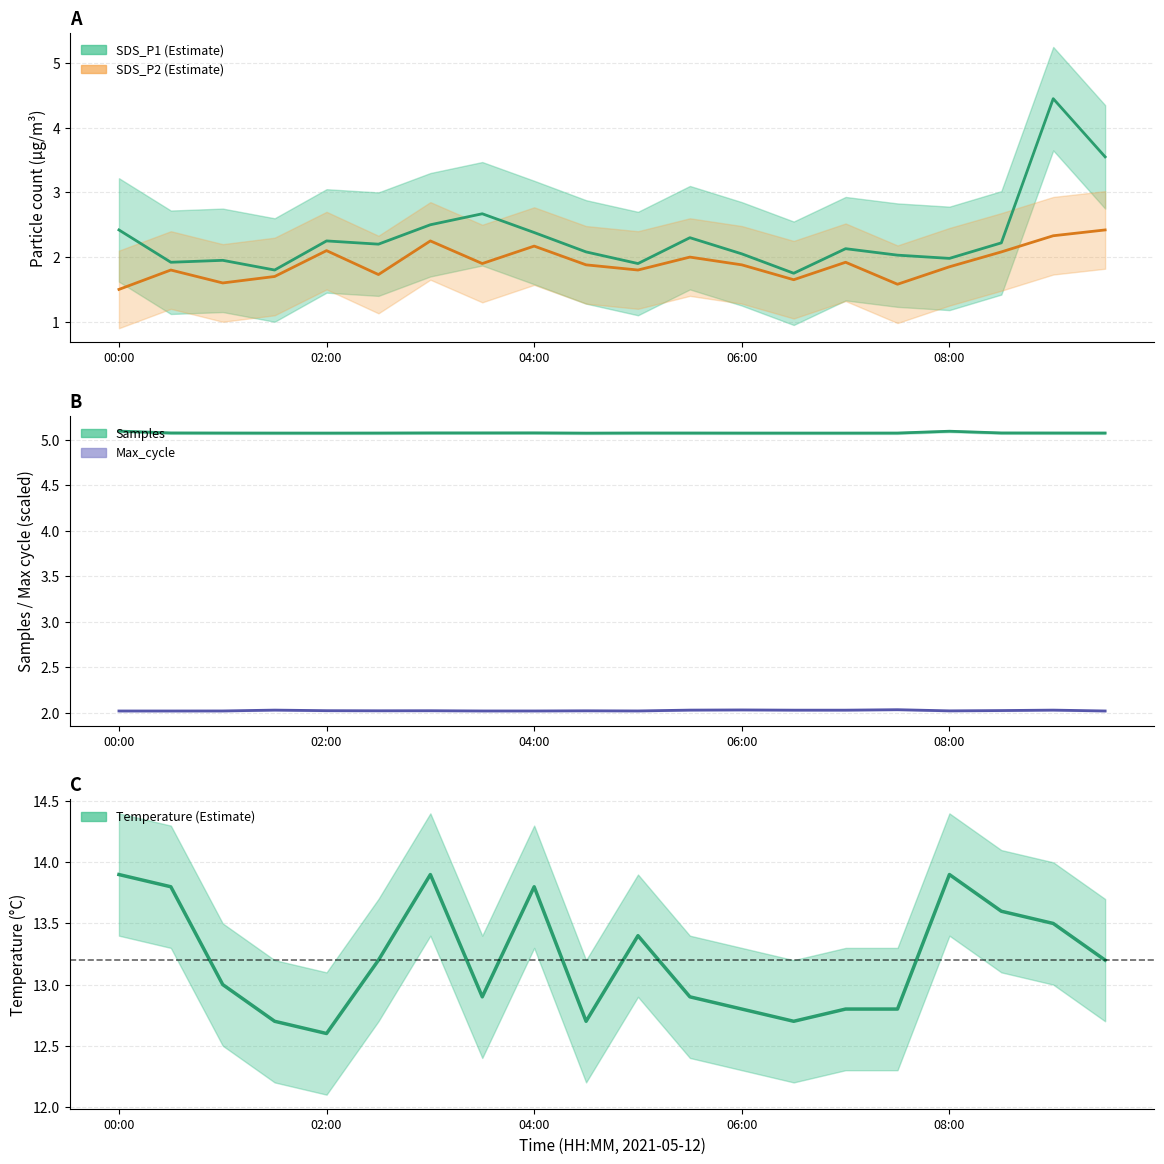

True or false: Temp and Samples intersect in this chart.

False